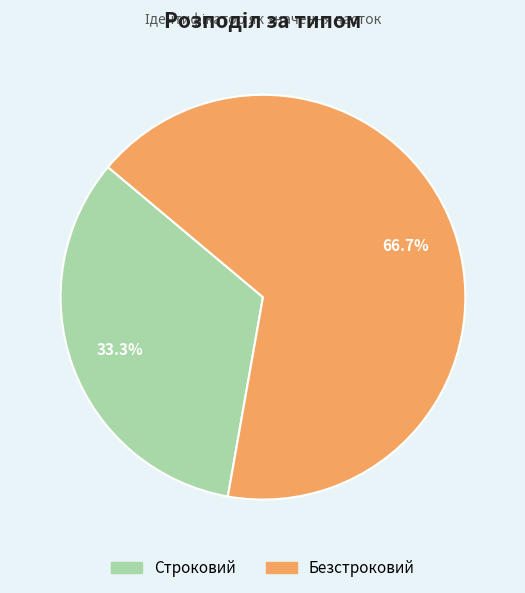

True or false: Строковий accounts for 33% of the total.

True